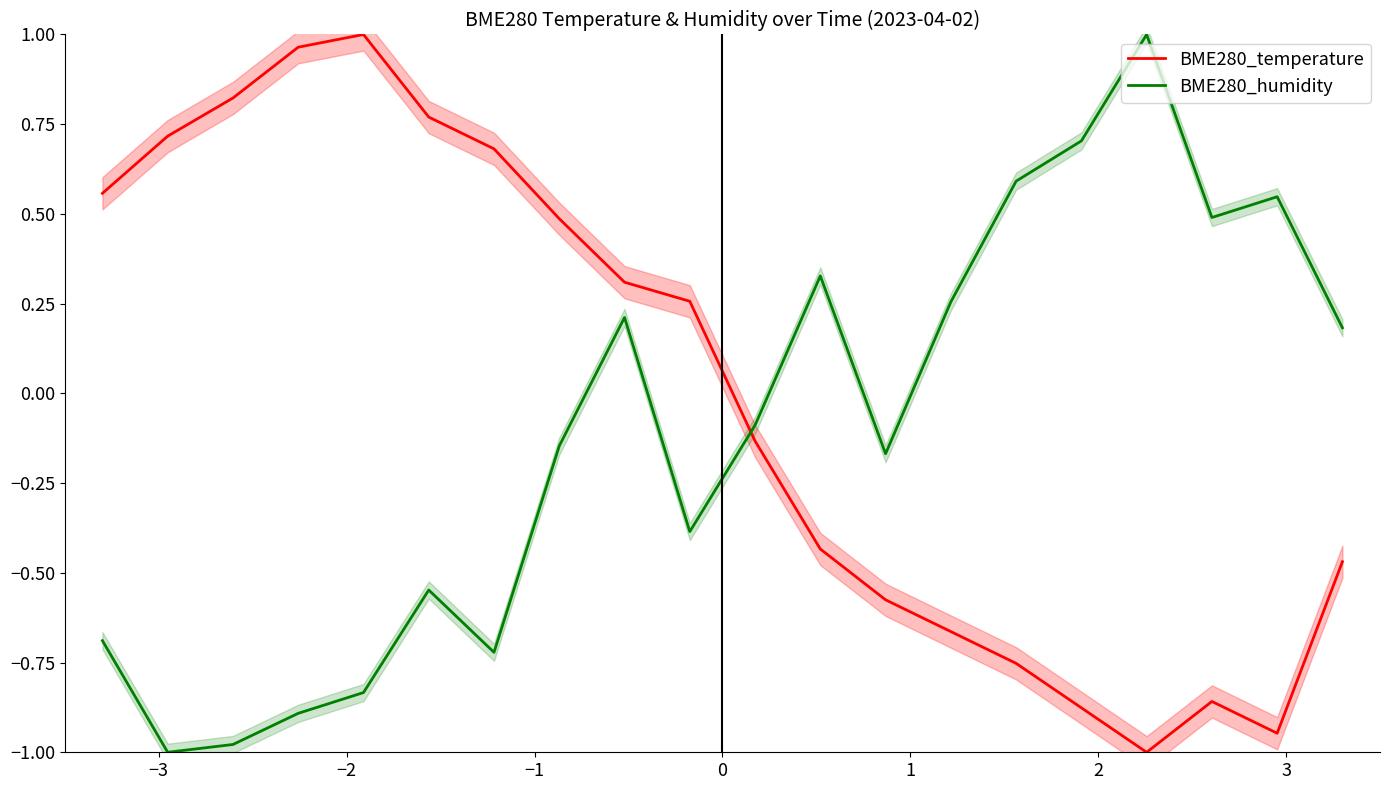

True or false: BME280_temperature and BME280_humidity intersect in this chart.

True